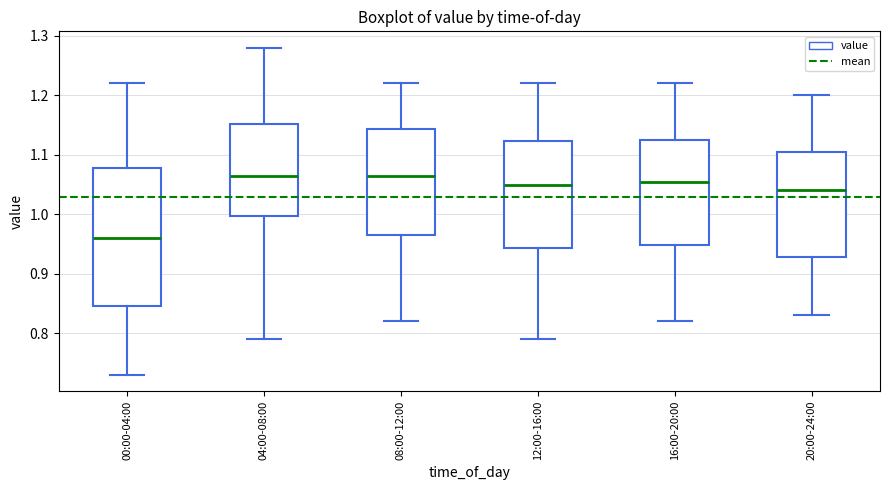

Comparing the boxes themselves (not the whiskers), which one is the tallest?

00:00-04:00